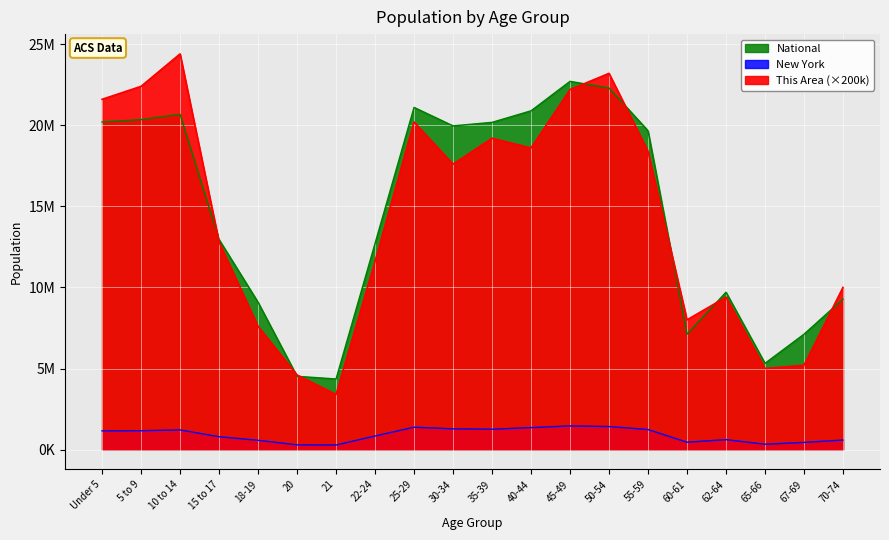

The National series shows 15580424 at 50-54. True or false?

False